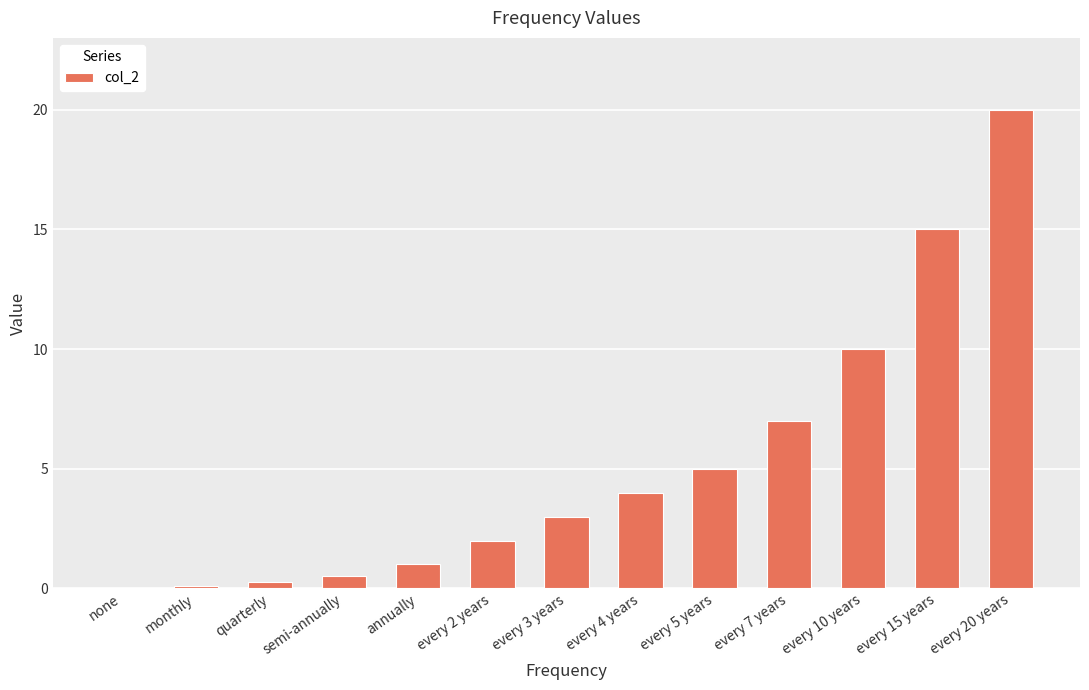

The value at none is 8.7. True or false?

False